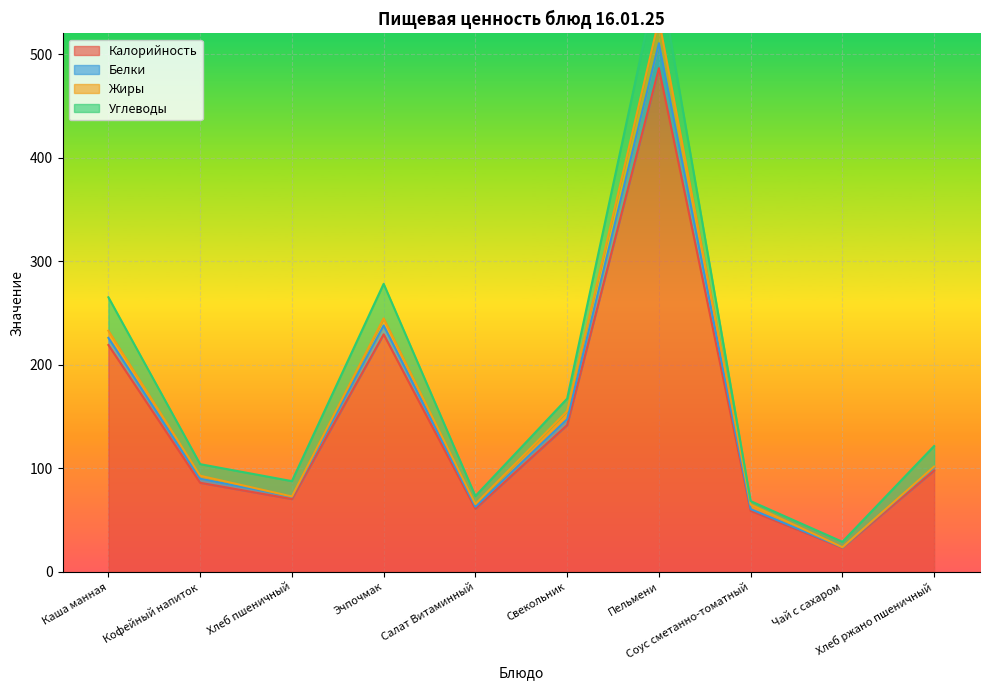

What is the maximum value for Калорийность?

486.5